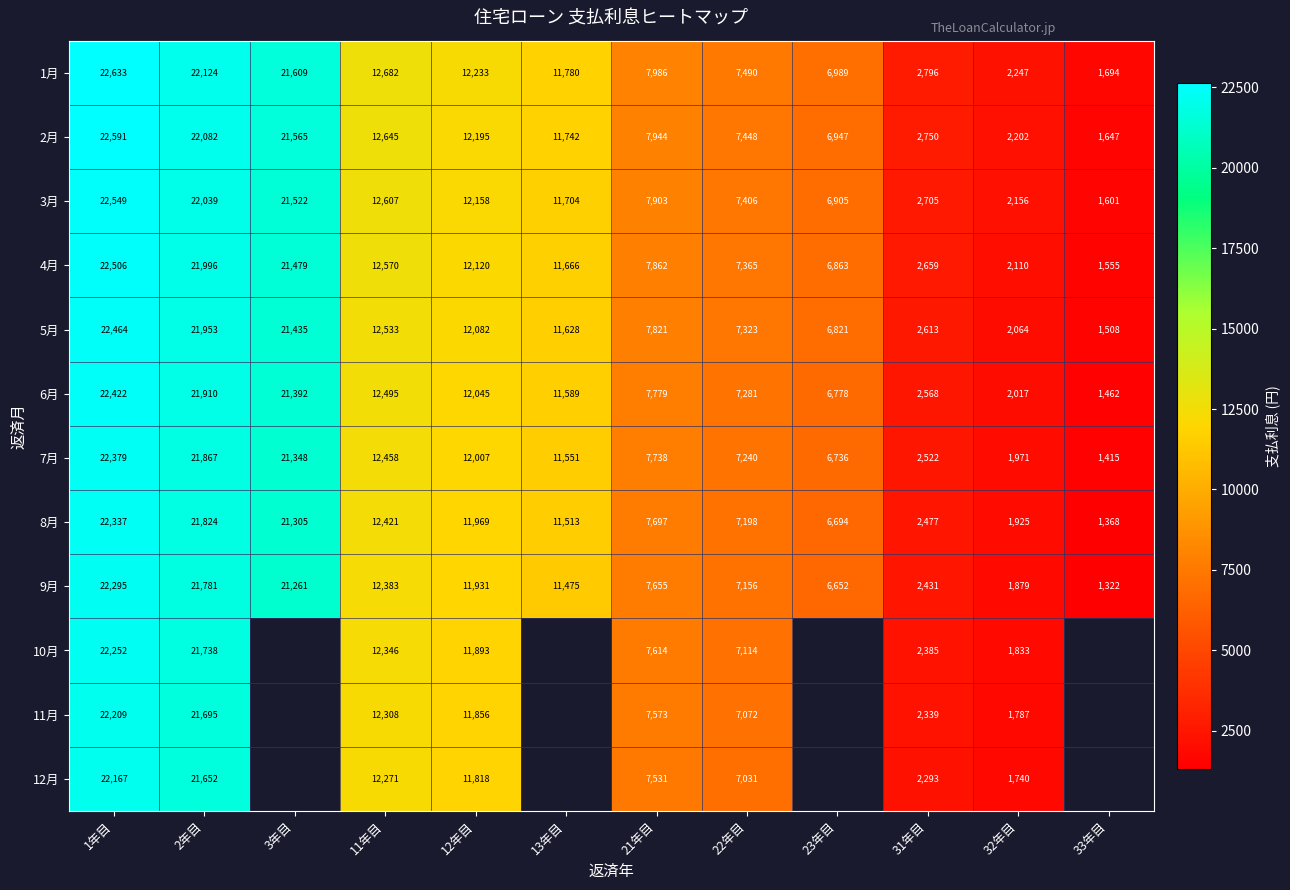

What is the lowest value of the 4月 series?

1555